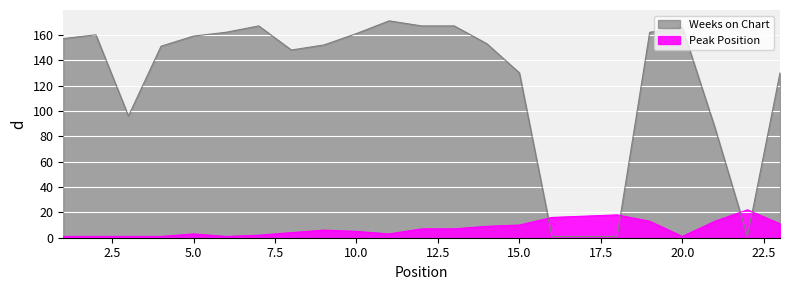

In Weeks on Chart, how many points are lower than both neighbors (excluding endpoints)?

3